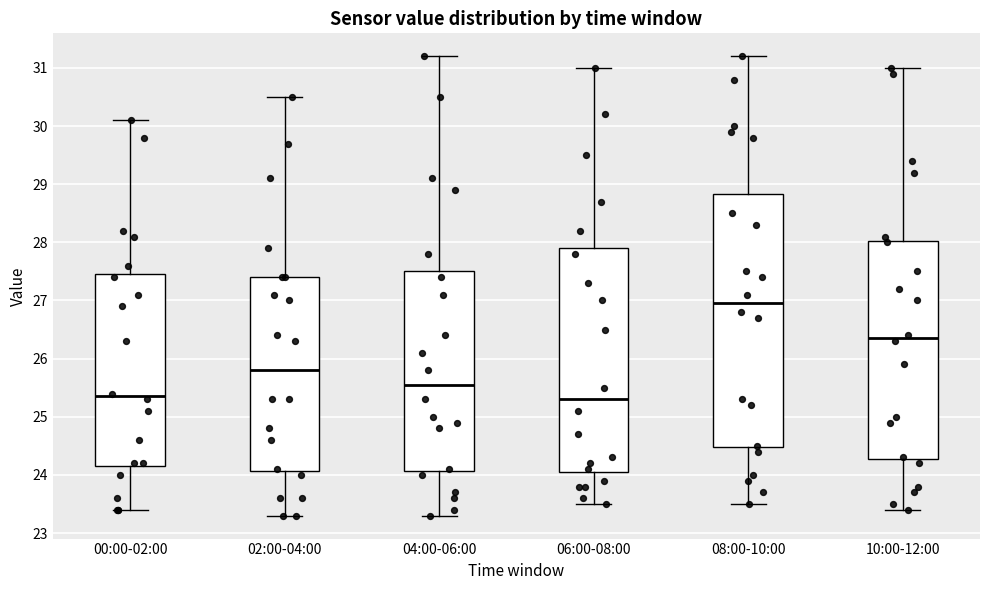

Which box is the tallest, from its lower edge to its upper edge?

08:00-10:00